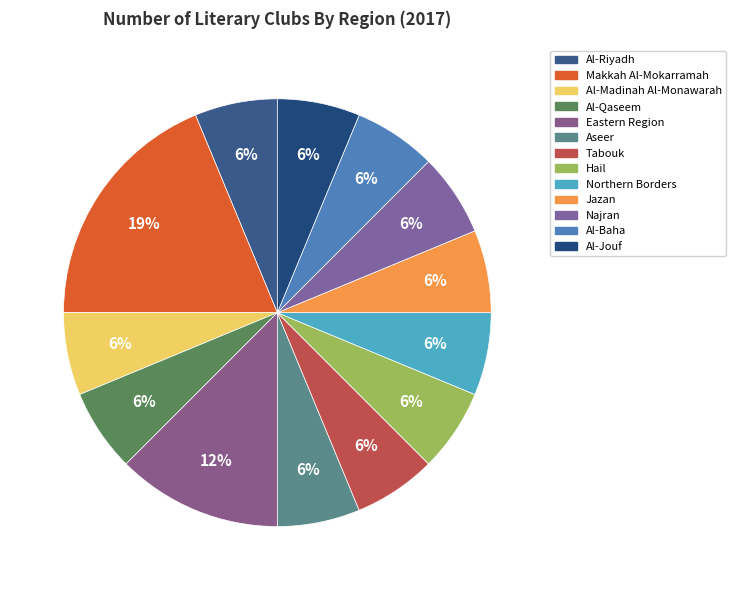

How many segments does this pie chart have?

13